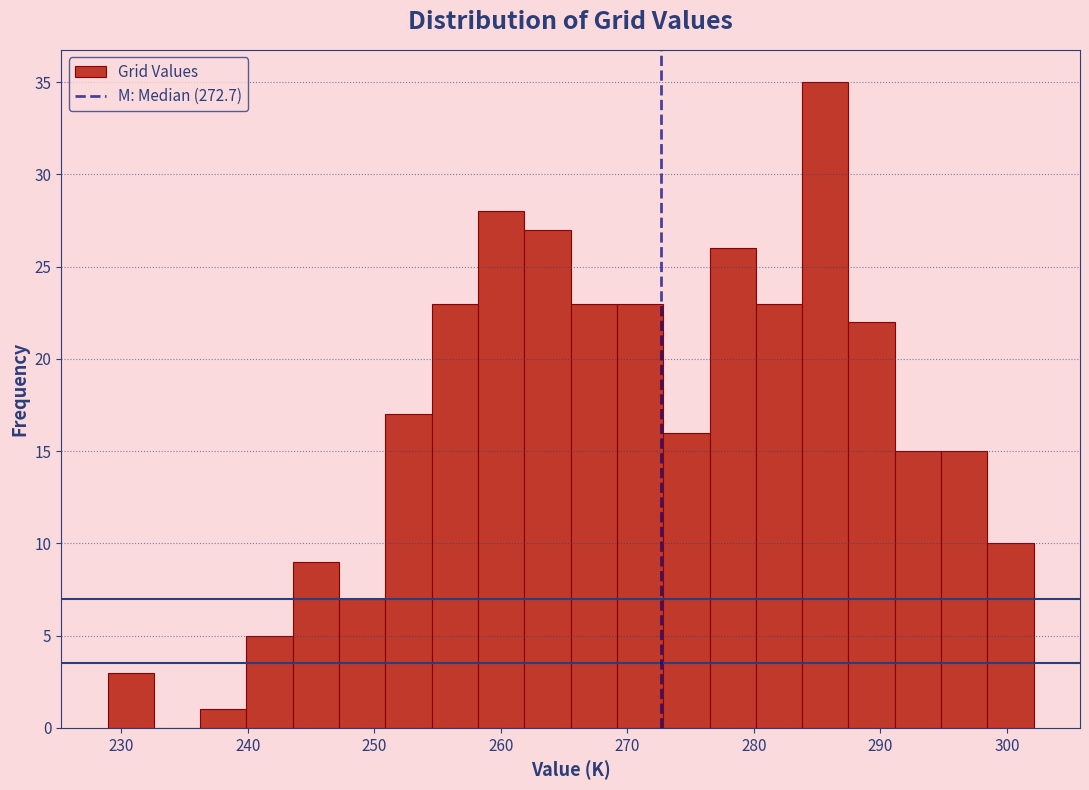

Around what value on the x-axis is the tallest bar? Give the approximate position of its centre, as read against the axis.

286